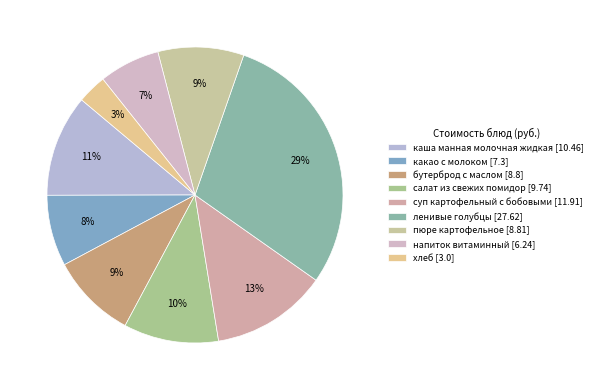

How many slices are in this pie chart?

9